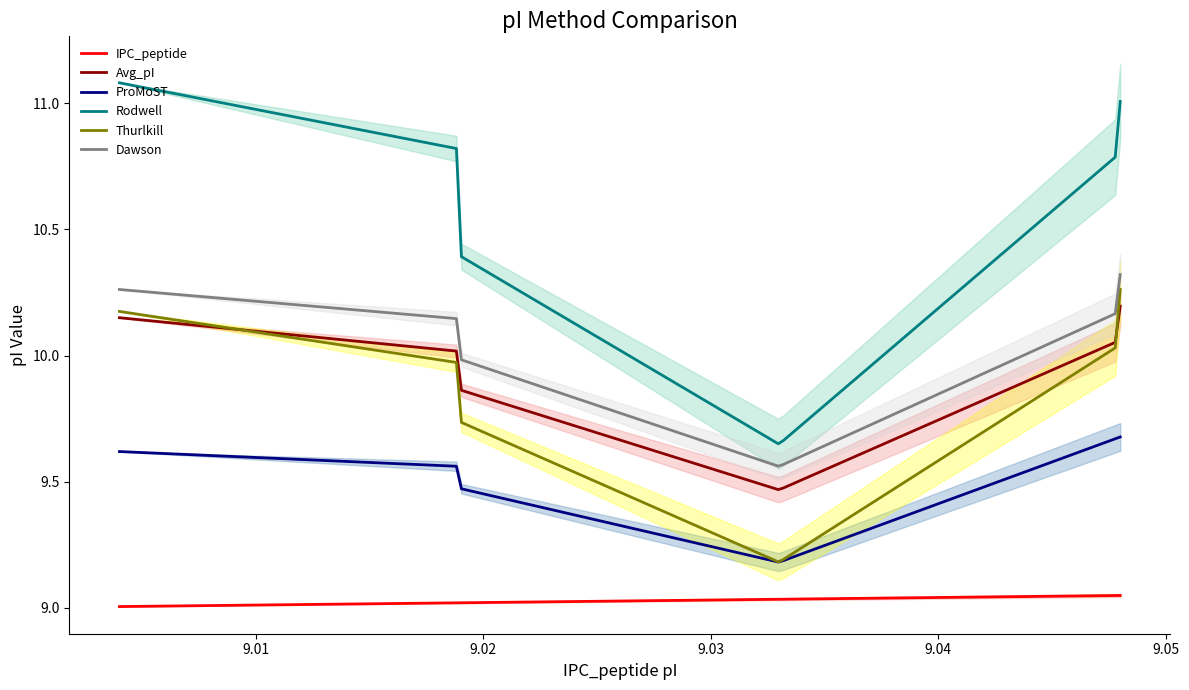

In Avg_pI, how many points are lower than both neighbors (excluding endpoints)?

1